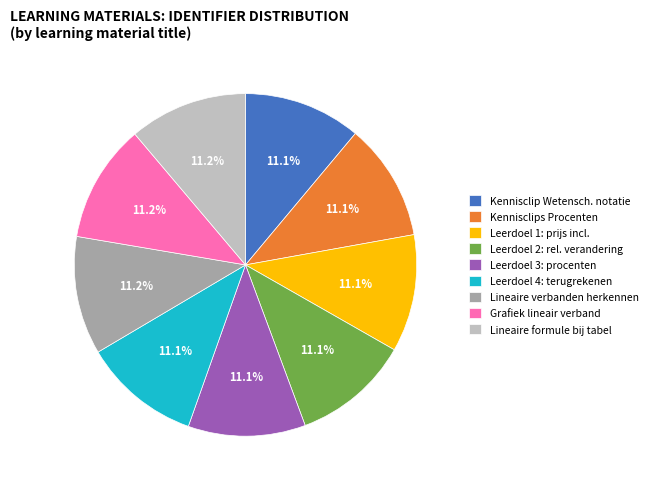

What is the ratio of the value at Leerdoel 2: rel. verandering to the value at Lineaire formule bij tabel?

1.0